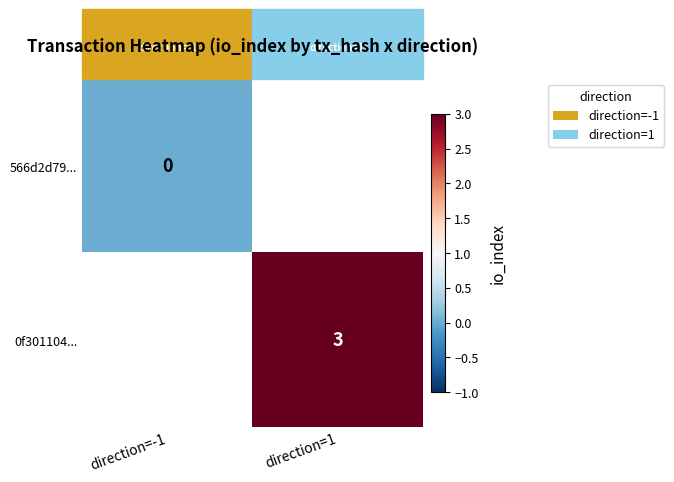

The 0f301104... series shows 3 at direction=1. True or false?

True